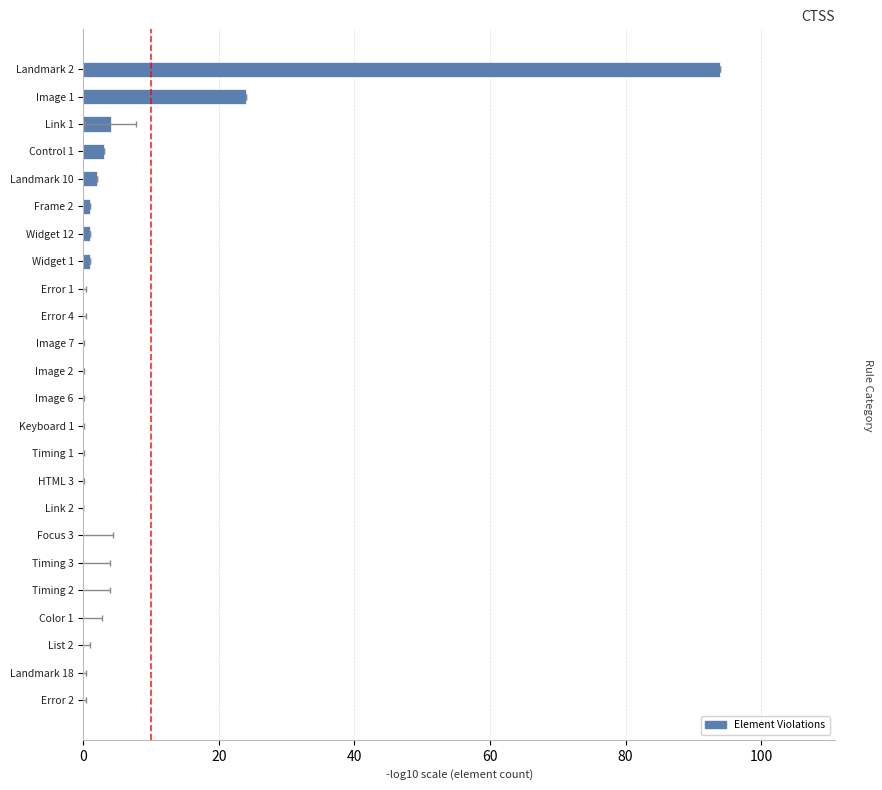

The value at Keyboard 1 is -33. True or false?

False